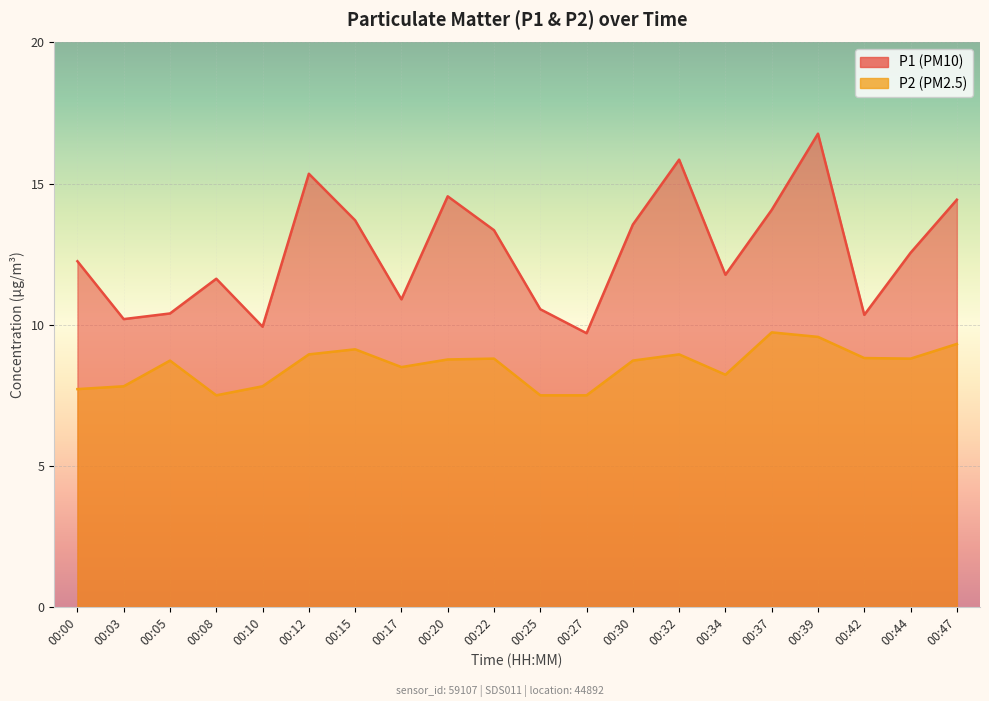

True or false: P2 and P1 cross at least once.

False